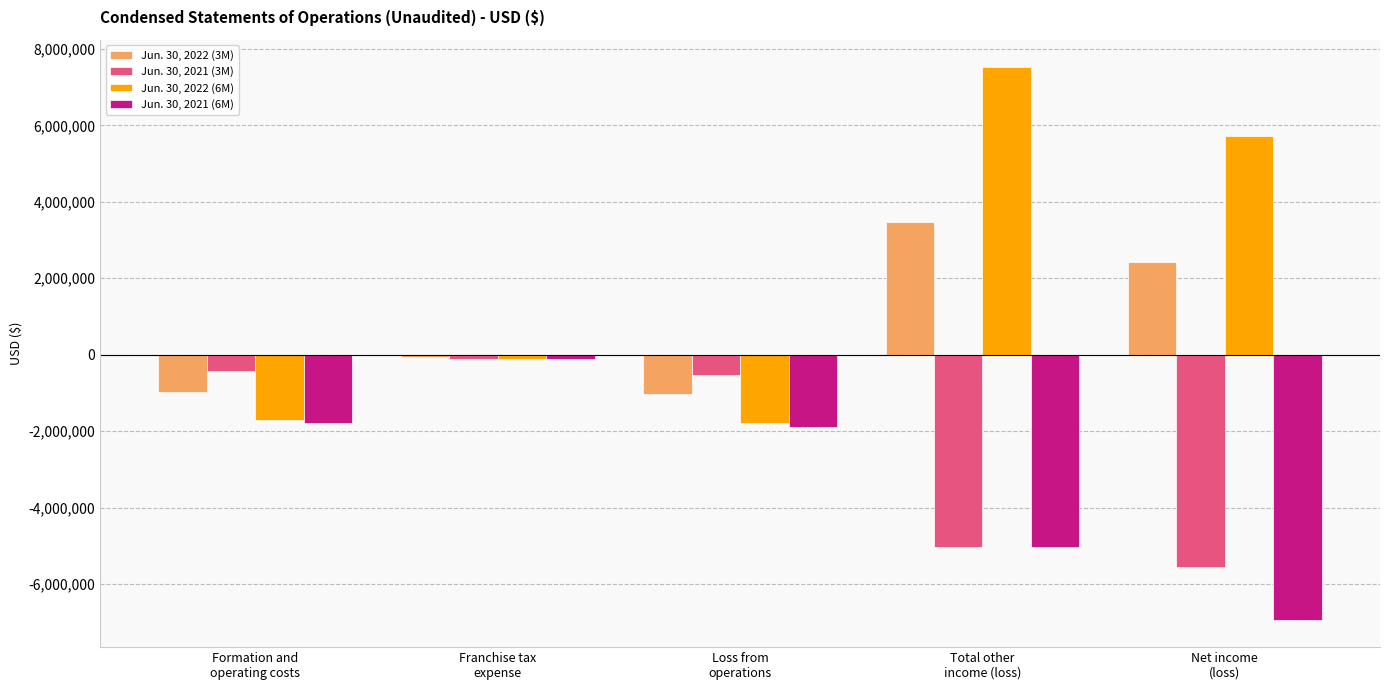

At how many categories does at least one series exceed 1487724?

2